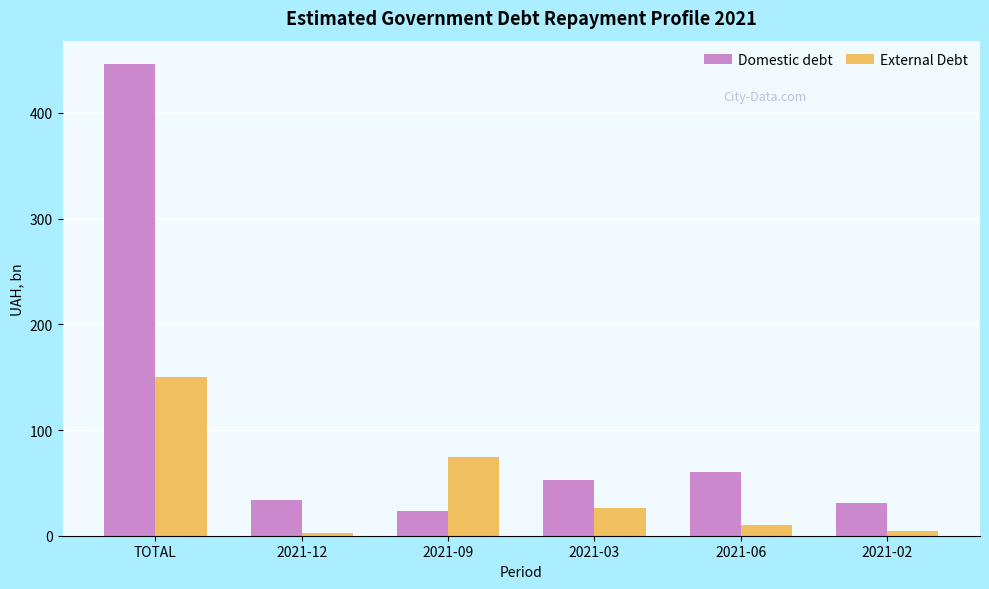

What are all the series names shown in the legend?

Domestic debt, External Debt